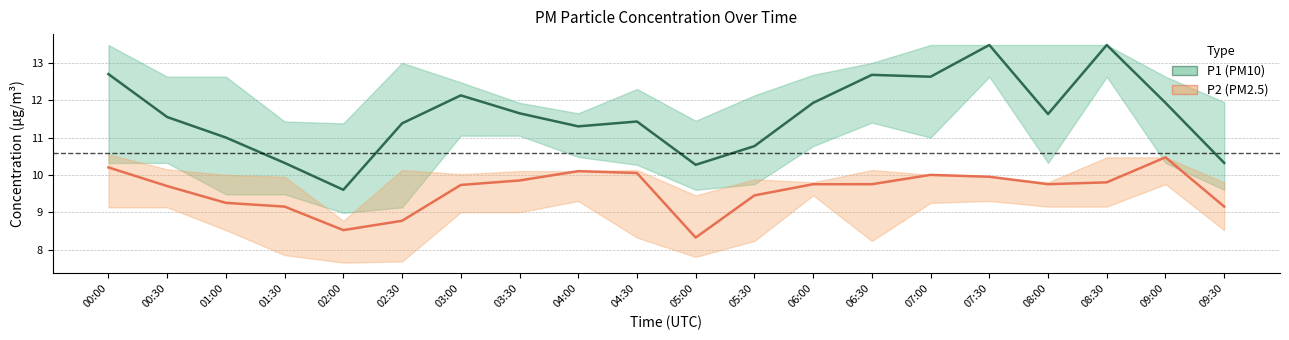

Reading left to right, transcribe all the data shown in this chart.

P1 (PM10): 00:00=12.7	00:30=11.6	01:00=11.0	01:30=10.3	02:00=9.6	02:30=11.4	03:00=12.1	03:30=11.7	04:00=11.3	04:30=11.4	05:00=10.3	05:30=10.8	06:00=11.9	06:30=12.7	07:00=12.6	07:30=13.5	08:00=11.6	08:30=13.5	09:00=11.9	09:30=10.3
P2 (PM2.5): 00:00=10.2	00:30=9.7	01:00=9.2	01:30=9.2	02:00=8.5	02:30=8.8	03:00=9.7	03:30=9.8	04:00=10.1	04:30=10.1	05:00=8.3	05:30=9.4	06:00=9.8	06:30=9.8	07:00=10.0	07:30=9.9	08:00=9.8	08:30=9.8	09:00=10.5	09:30=9.2